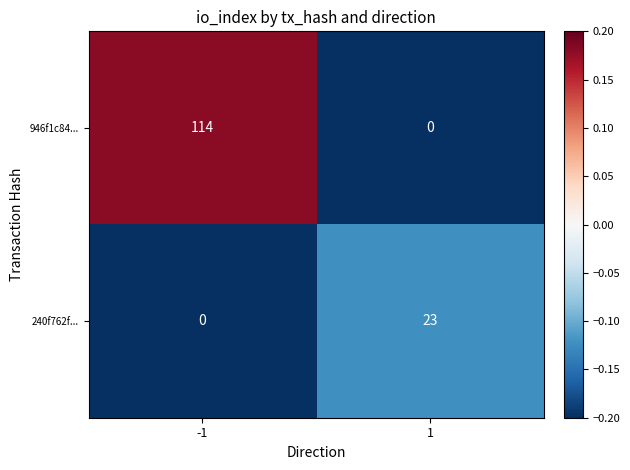

At how many categories does at least one series exceed 0?

2